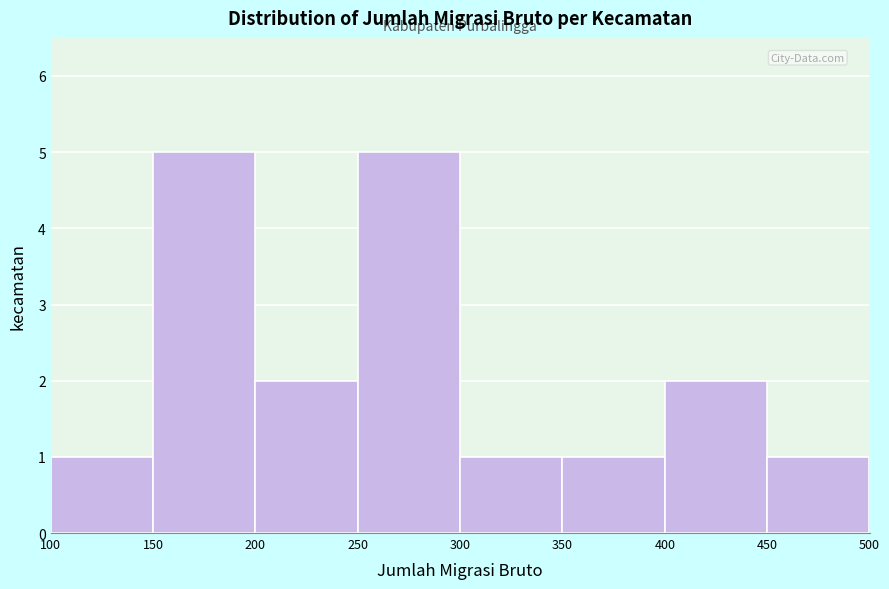

Reading left to right, transcribe this chart: for each bar, give the range it covers on the x-axis and its height. The values are not printed on the chart, so give them approximately, as read against the axis.

100 to 150: 1
150 to 200: 5
200 to 250: 2
250 to 300: 5
300 to 350: 1
350 to 400: 1
400 to 450: 2
450 to 500: 1